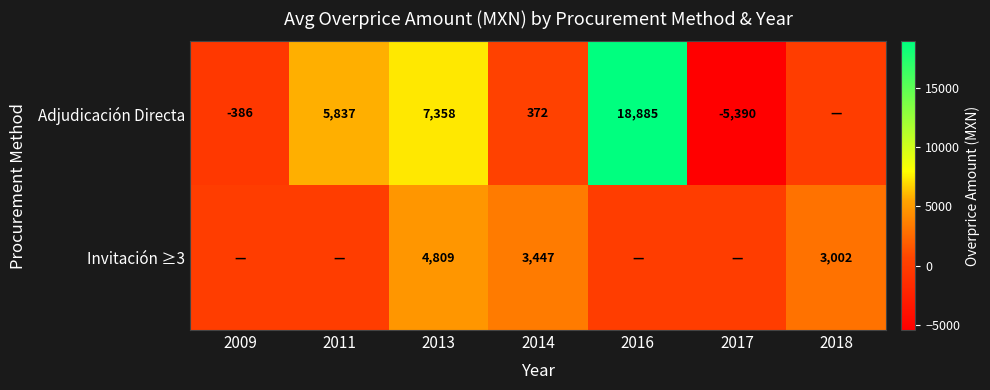

Is the value of Invitación ≥3 at 2018 greater than the value of Adjudicación Directa at 2009?

Yes